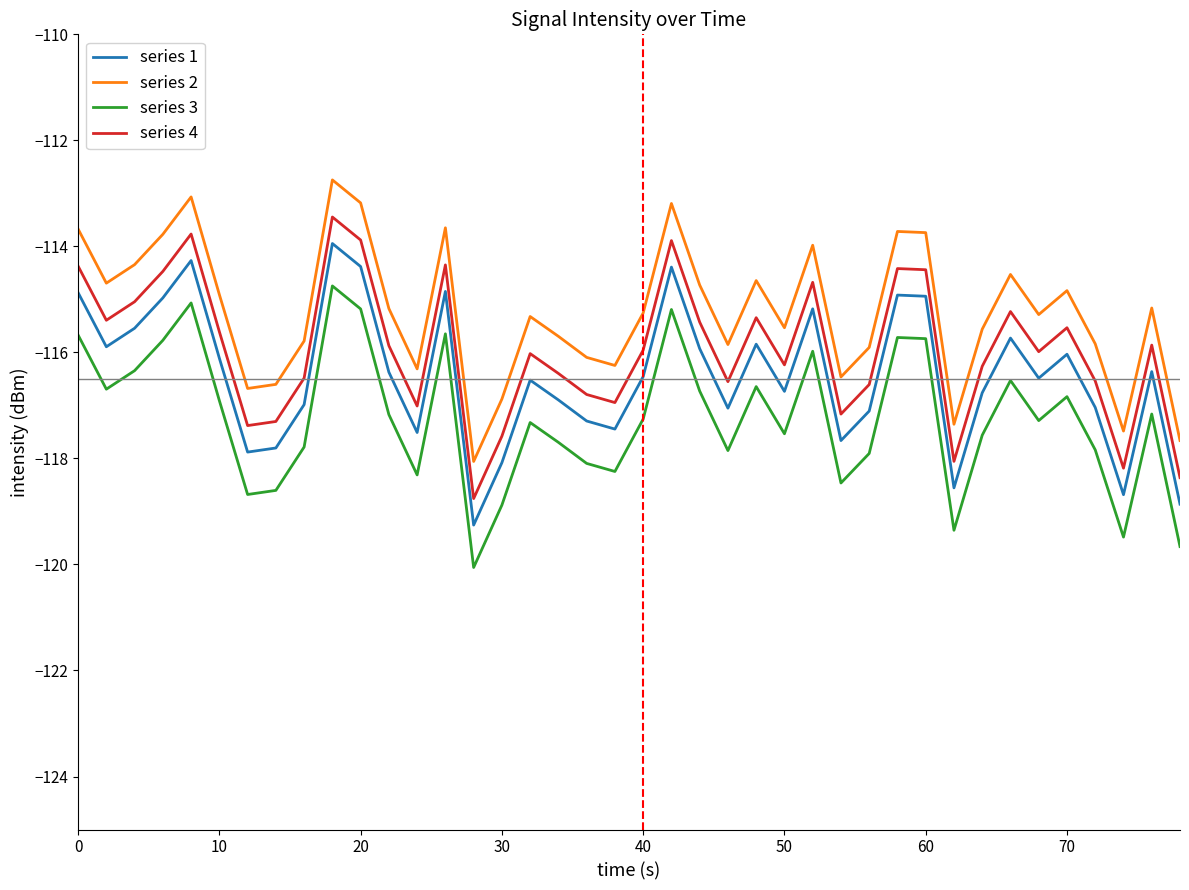

True or false: series 2 and series 3 cross at least once.

False